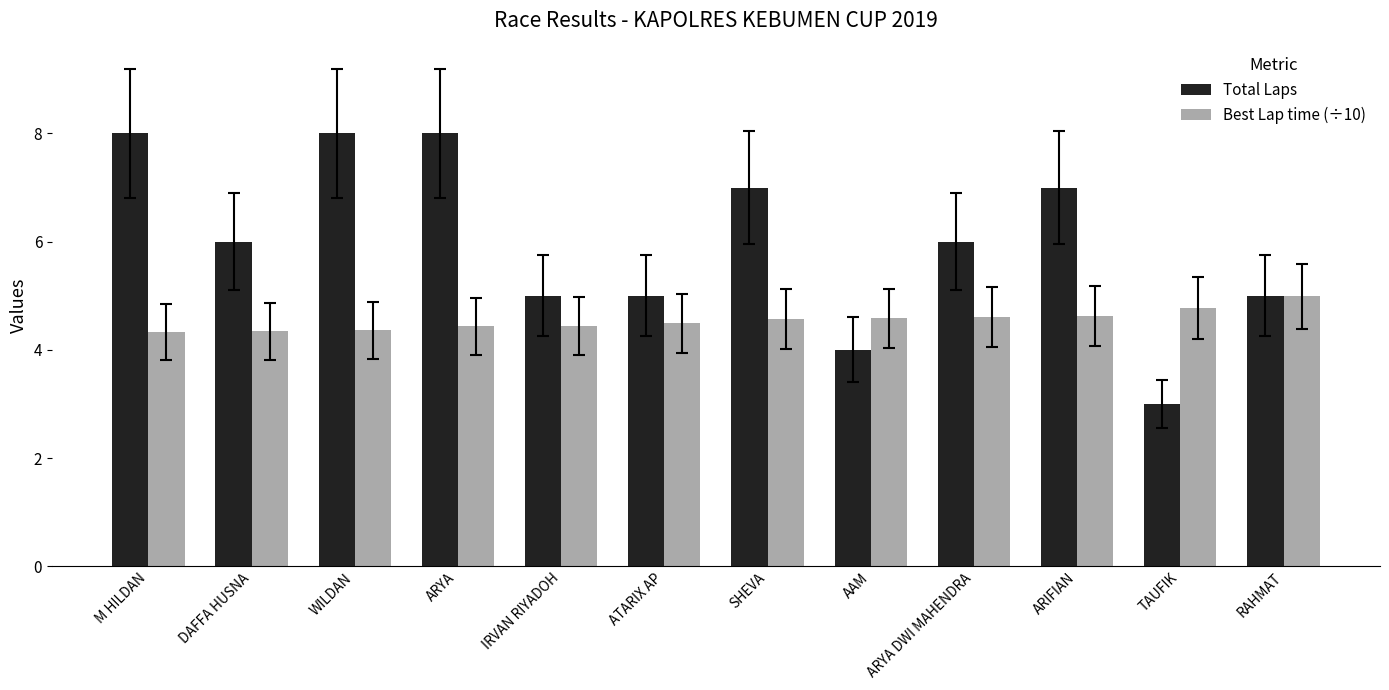

True or false: Best Lap time (÷10) has a value of 4.3 at DAFFA HUSNA.

True